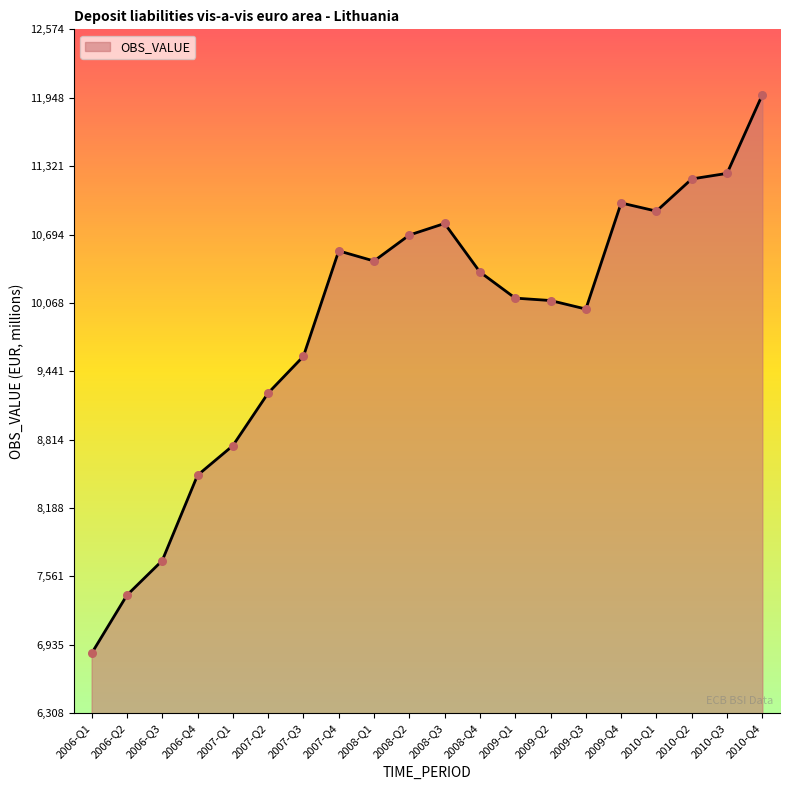

Between 2010-Q1 and 2006-Q3, which is larger?

2010-Q1